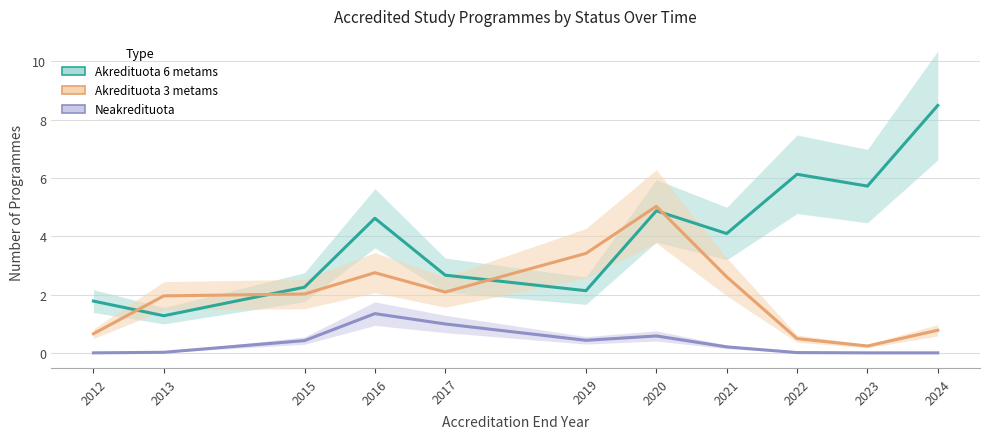

In Akredituota 3 metams, how many points are higher than both neighbors (excluding endpoints)?

2